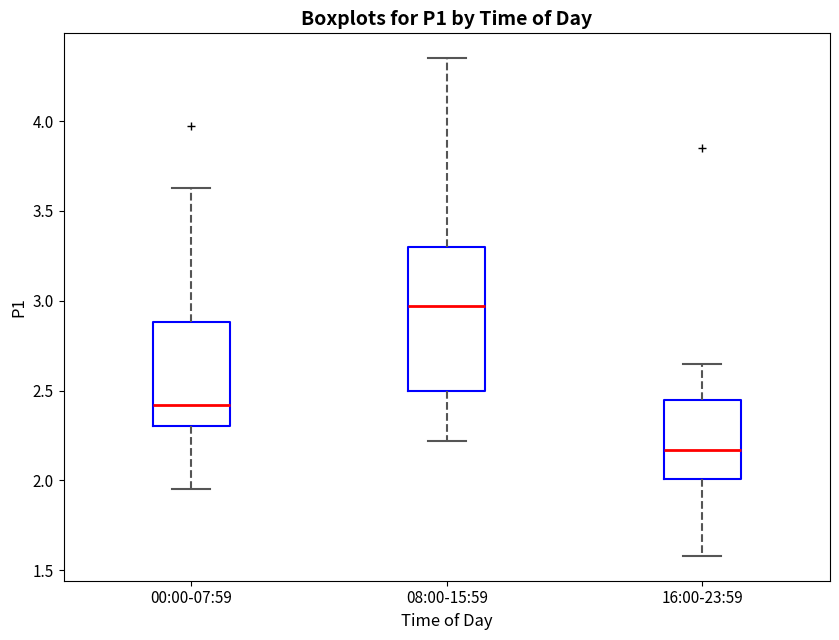

Which box is the tallest, from its lower edge to its upper edge?

08:00-15:59